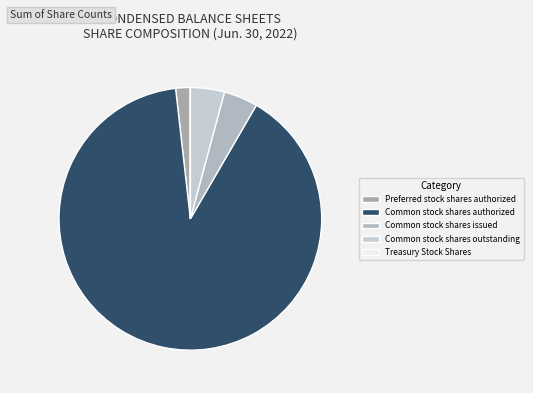

What is the largest slice in the pie chart?

Common stock shares authorized